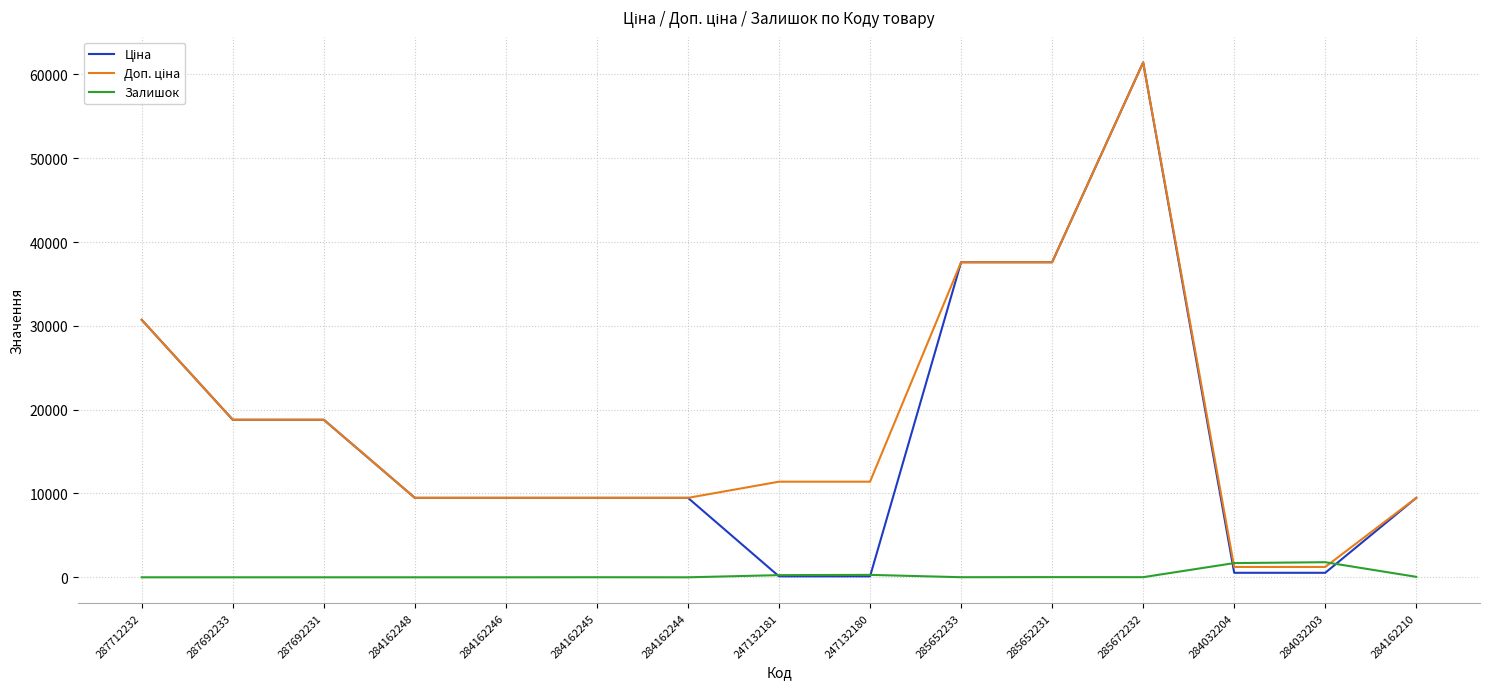

What is the difference between the highest and lowest values at 284162244?

9480.1